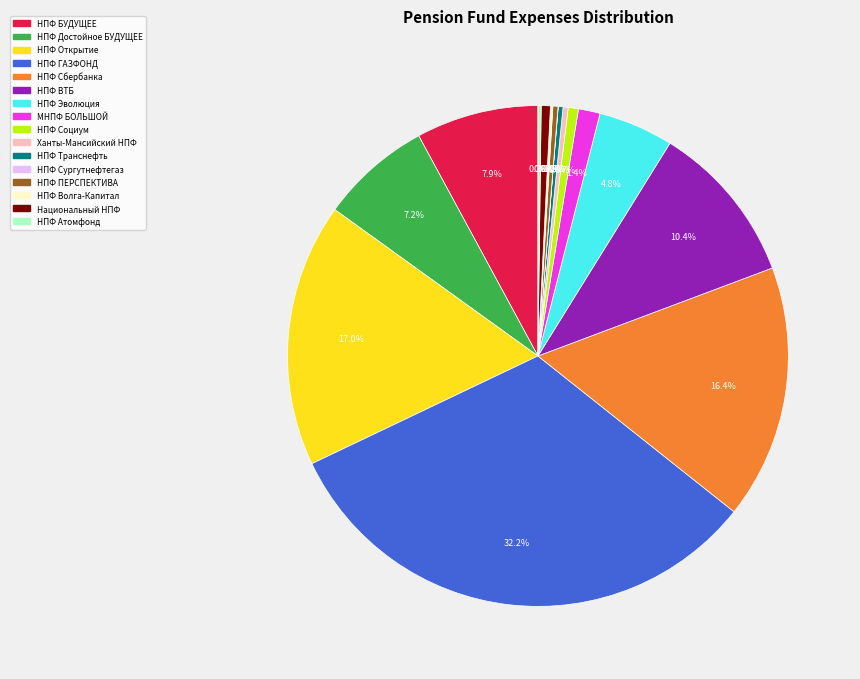

Is there a majority slice in this chart?

No